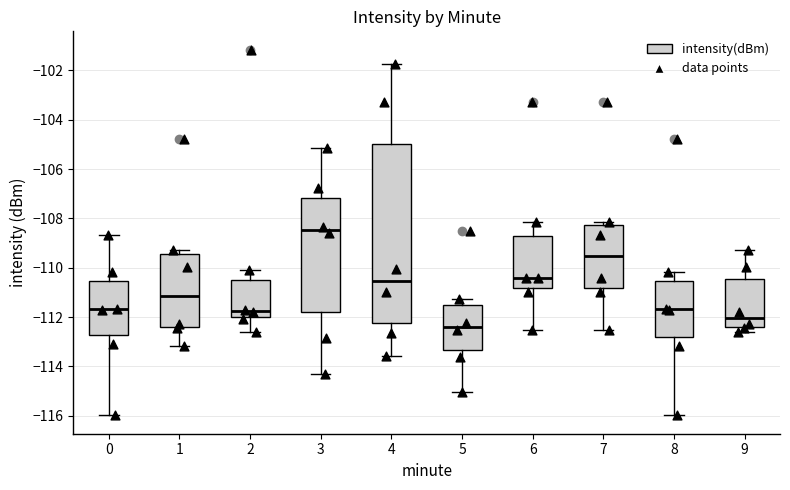

Which box is the tallest, from its lower edge to its upper edge?

4